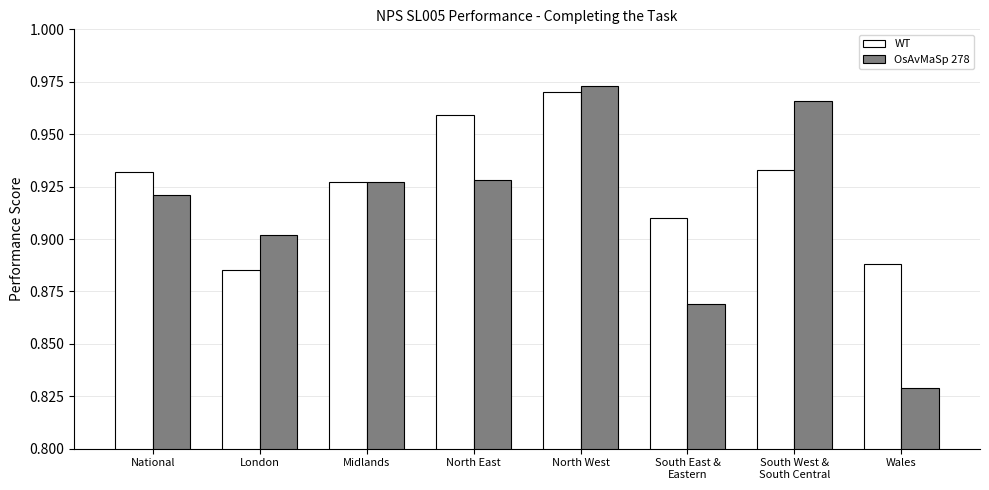

Which category has the lowest value across all series?

Wales